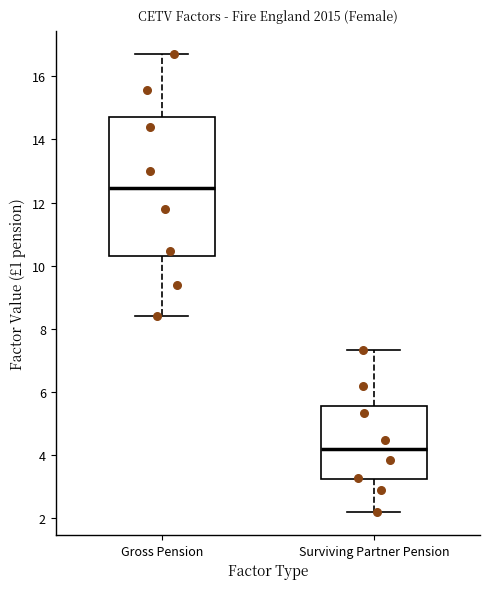

Which box is the tallest, from its lower edge to its upper edge?

Gross Pension